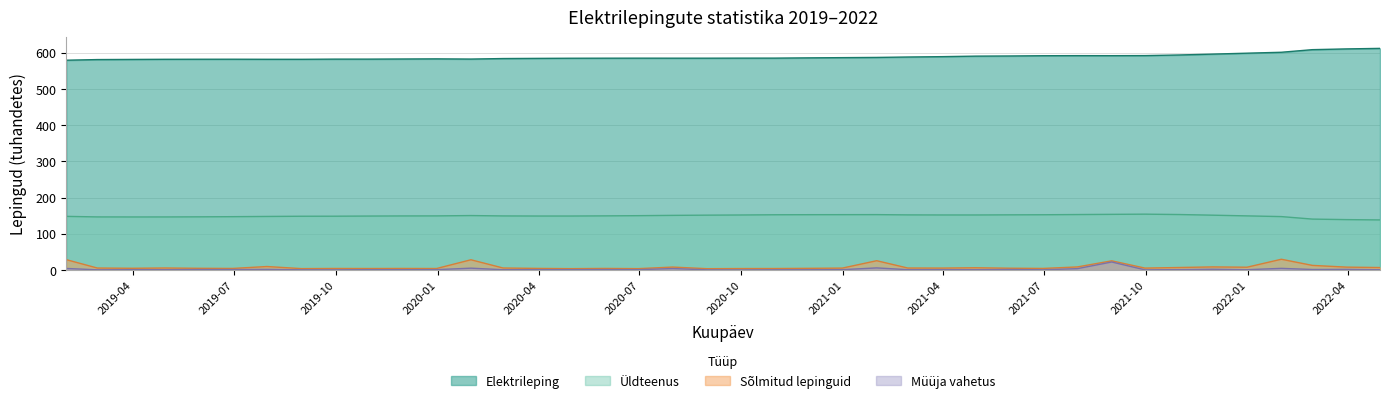

Rank the series by their maximum value, from lowest to highest.

Müüja vahetus, Sõlmitud lepinguid, Üldteenus, Elektrileping